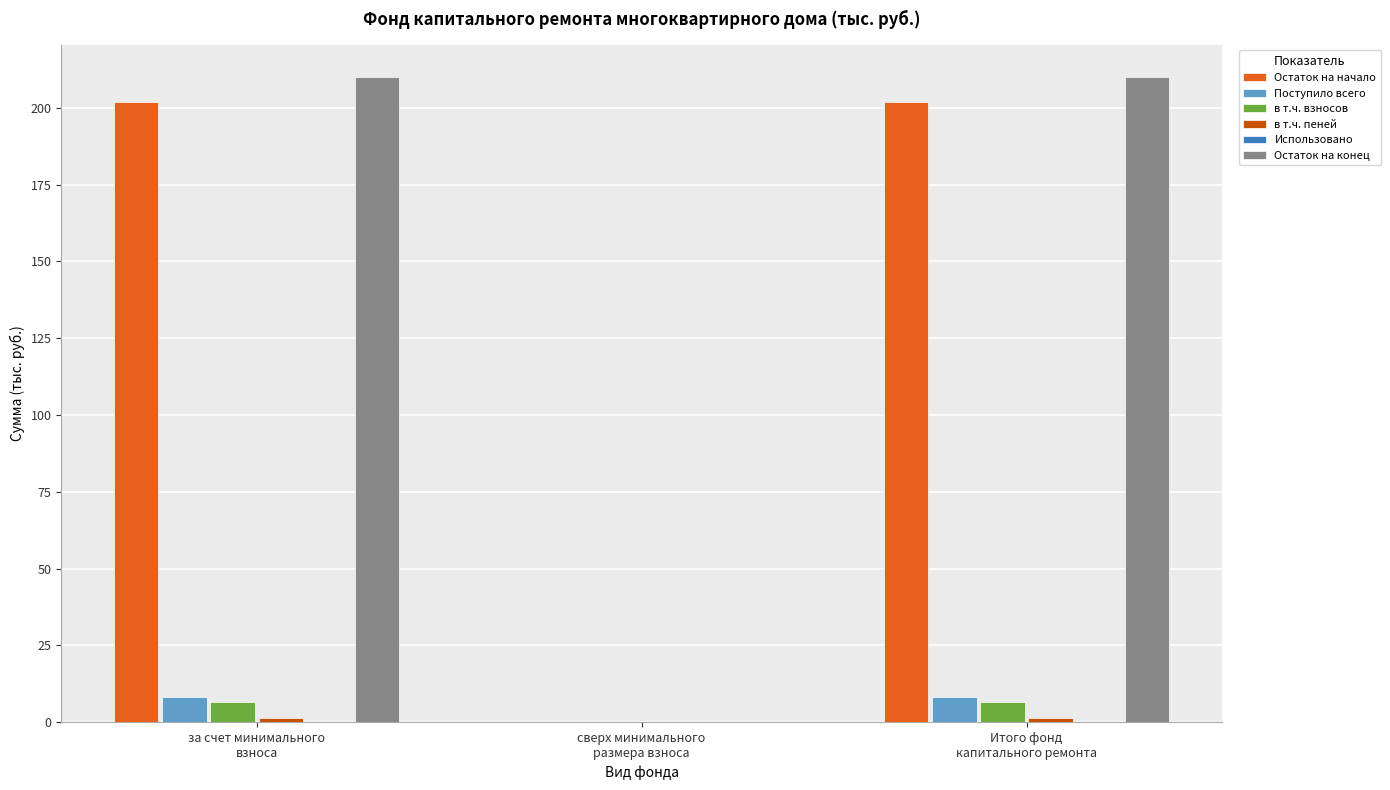

Which series has the widest spread of values?

Остаток на конец